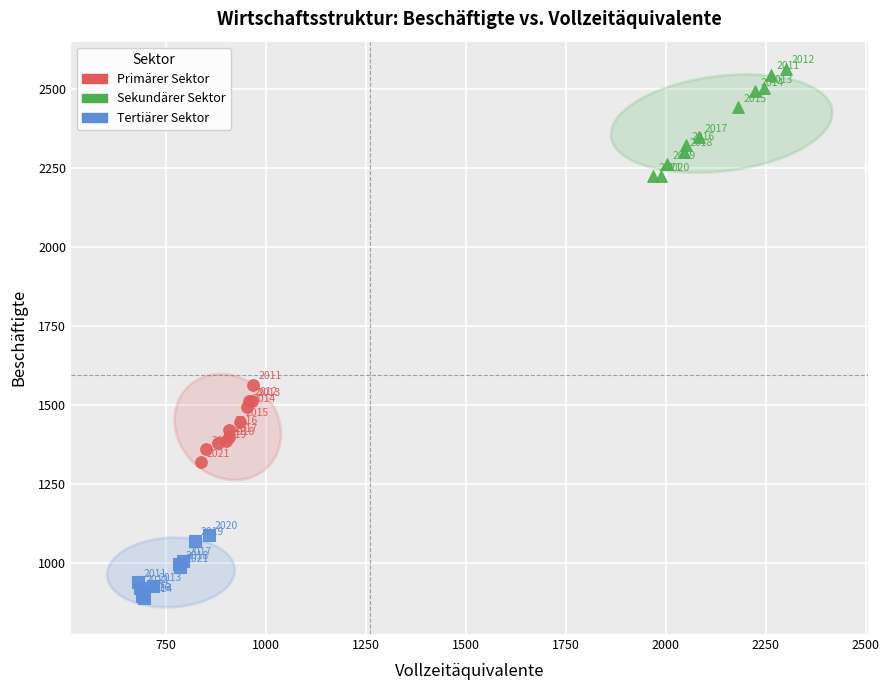

Which series has the largest Y range (max minus min)?

Sekundärer Sektor